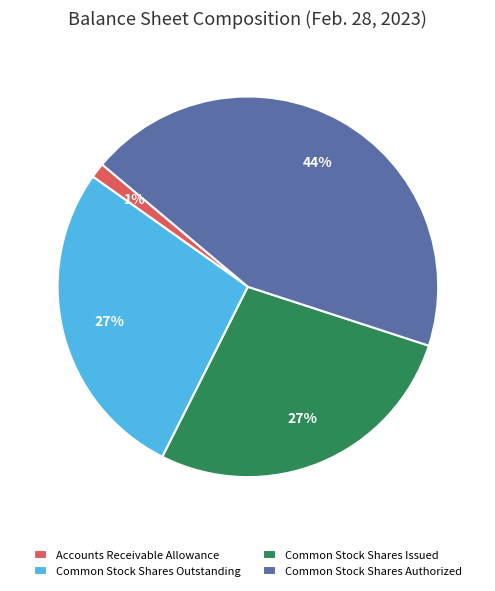

Between Common Stock Shares Outstanding and Accounts Receivable Allowance, which is larger?

Common Stock Shares Outstanding